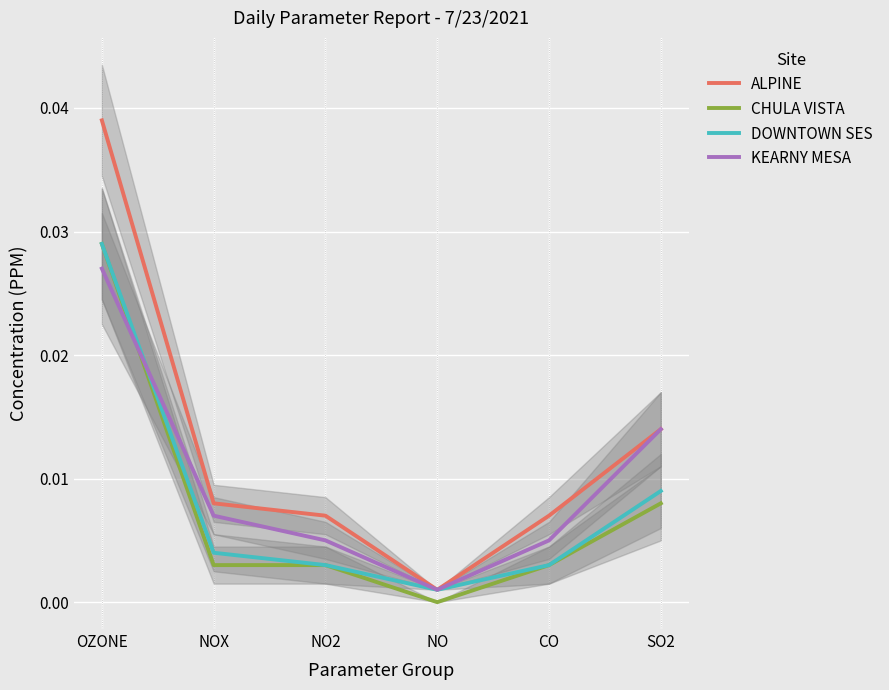

True or false: KEARNY MESA and CHULA VISTA cross at least once.

True